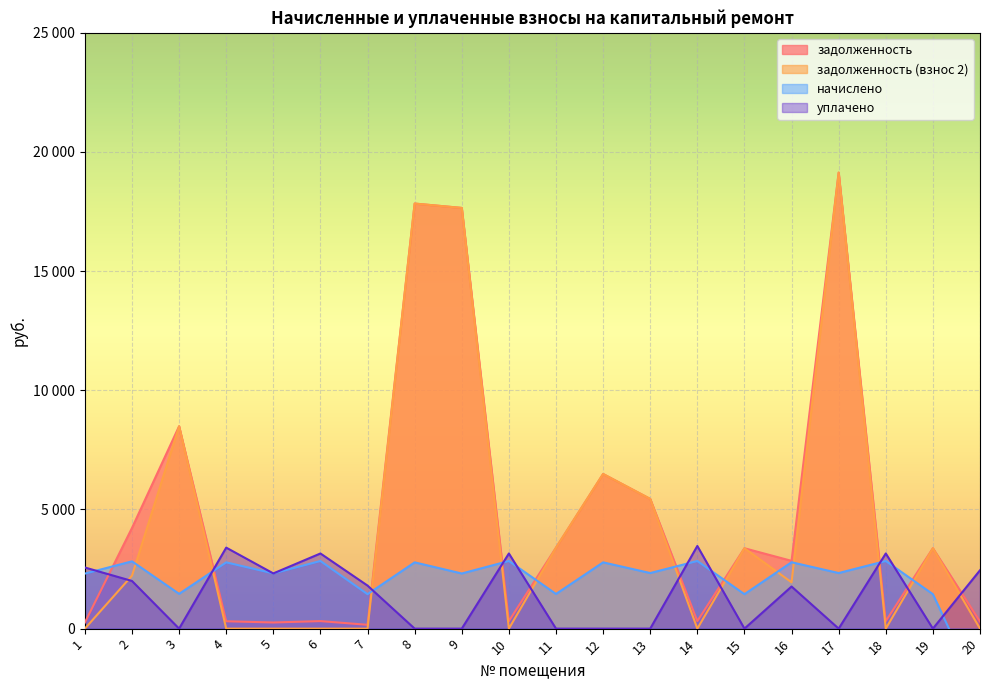

How many values in уплачено are above zero?

11